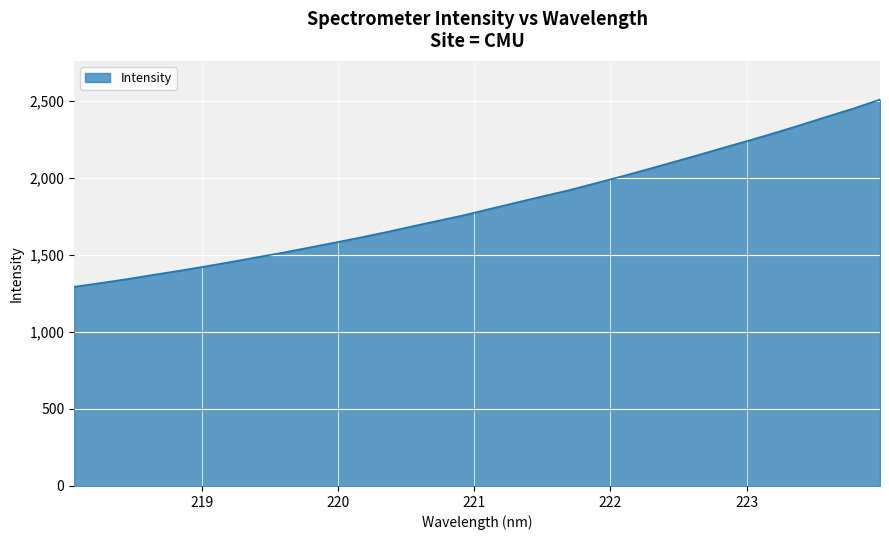

What is the greatest value displayed?

2506.4